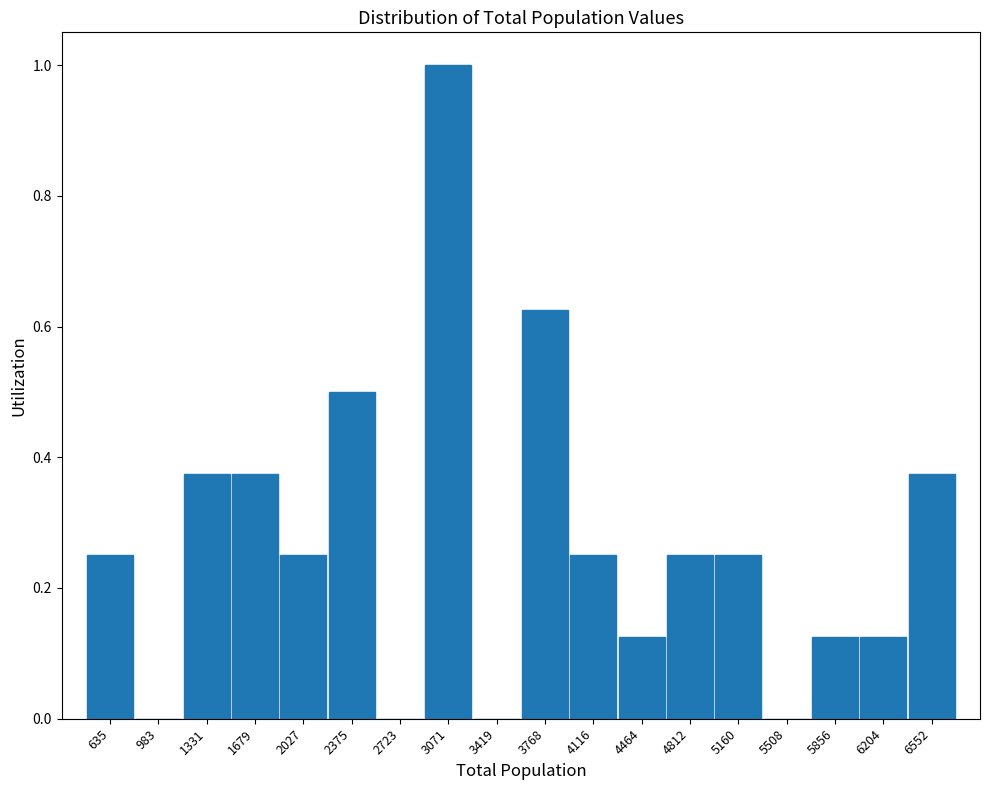

Over which range of the x-axis is the bar tallest?

2900 to 3250